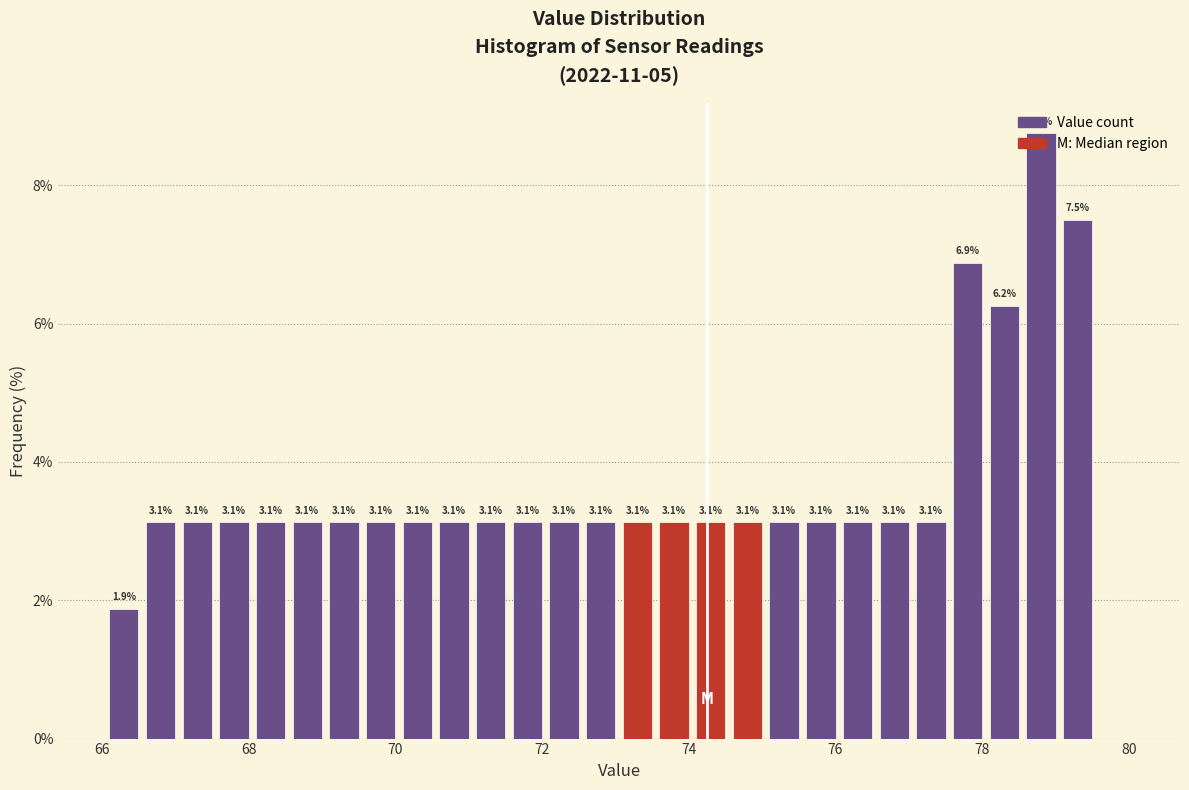

Read against the x-axis, roughly where is the centre of the tallest bar?

78.8